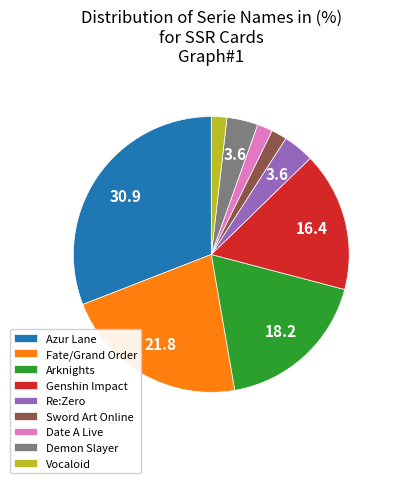

Which category has the biggest portion of the pie?

Azur Lane